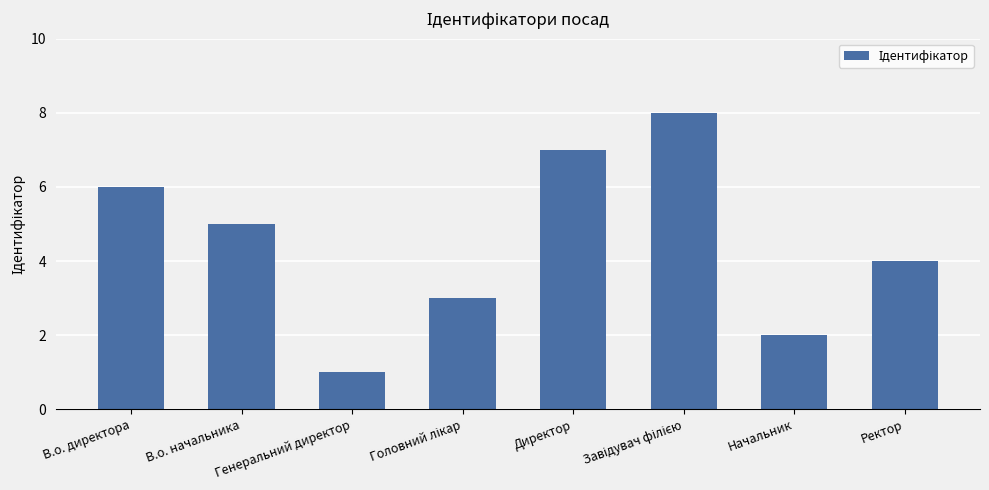

What is the change in value from Генеральний директор to Ректор?

+3